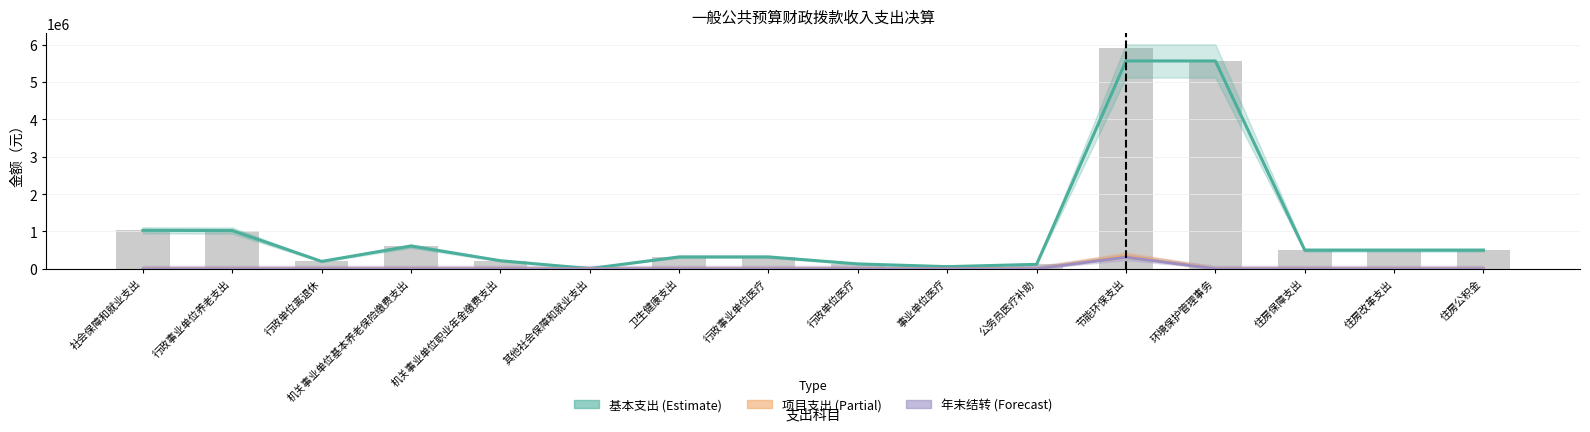

What is the highest value of the Forecast series?

310014.4